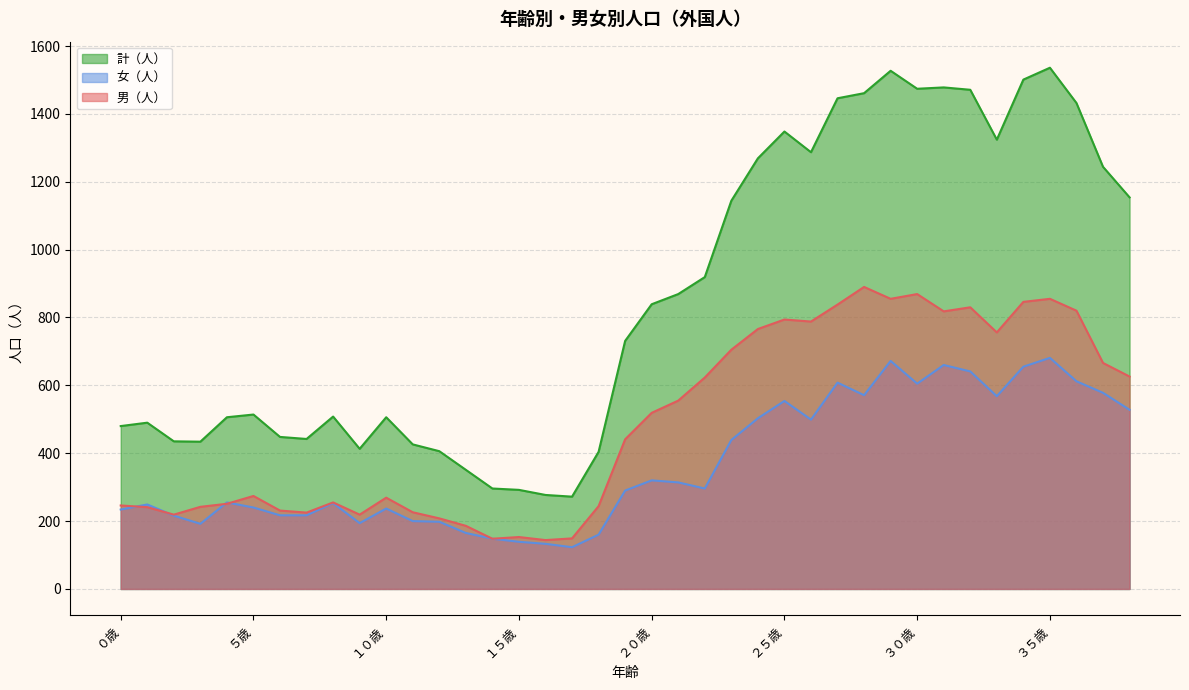

The value of 男（人） at １１歳 is 226. True or false?

True